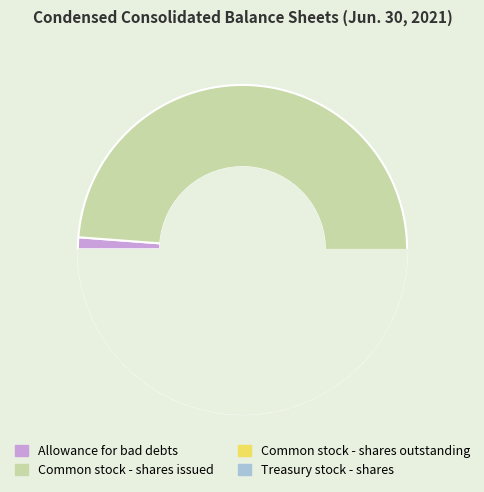

What portion of the pie excludes Common stock - shares outstanding?

55.3%